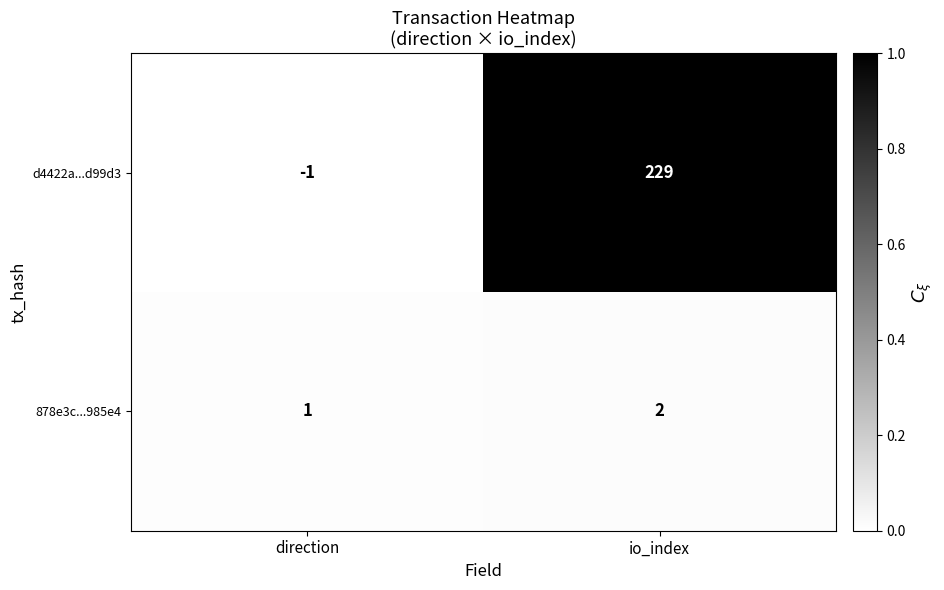

Reading right to left, extract all data points from this chart.

d4422a...d99d3: io_index=229	direction=-1
878e3c...985e4: io_index=2	direction=1